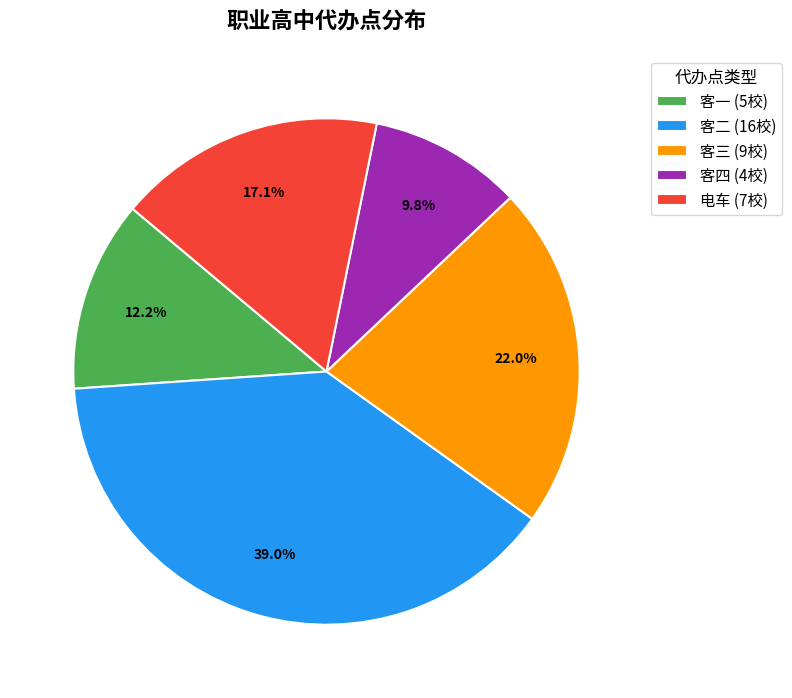

To the nearest percent, what is the average slice percentage?

20%